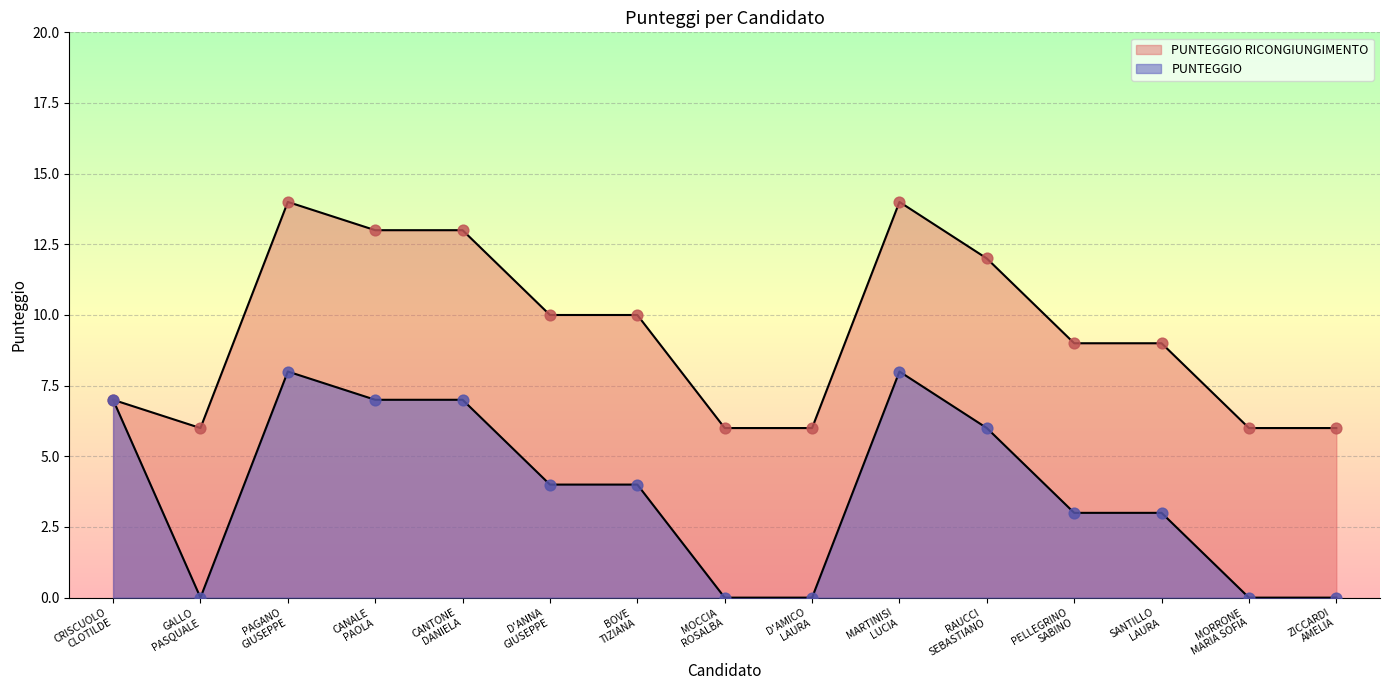

At which category is the sum across all series the highest?

PAGANO
GIUSEPPE